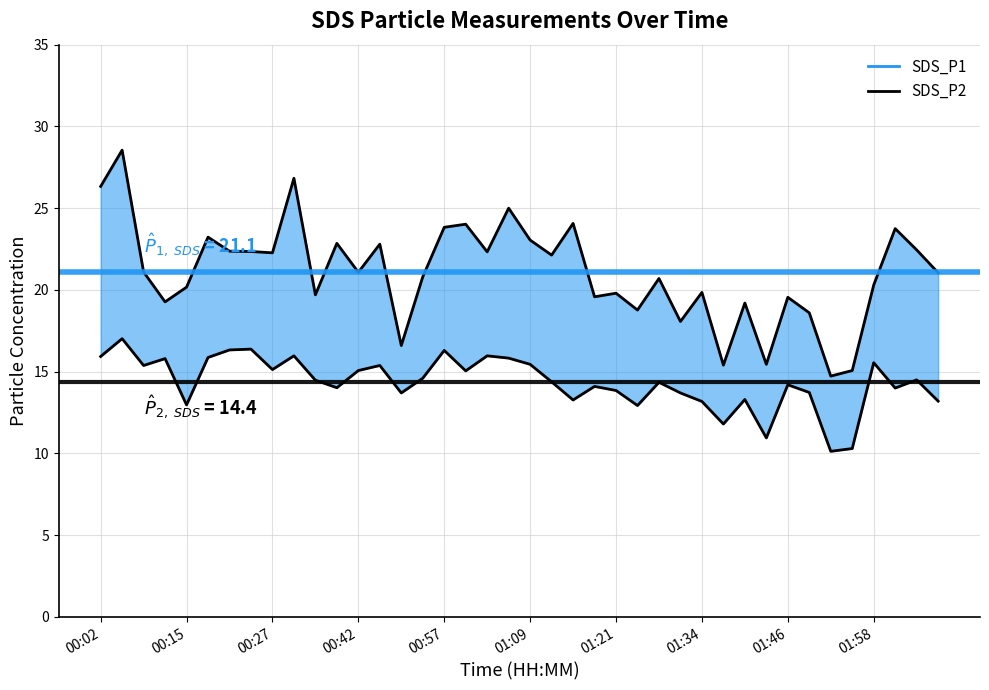

What position from the left is 11?

12